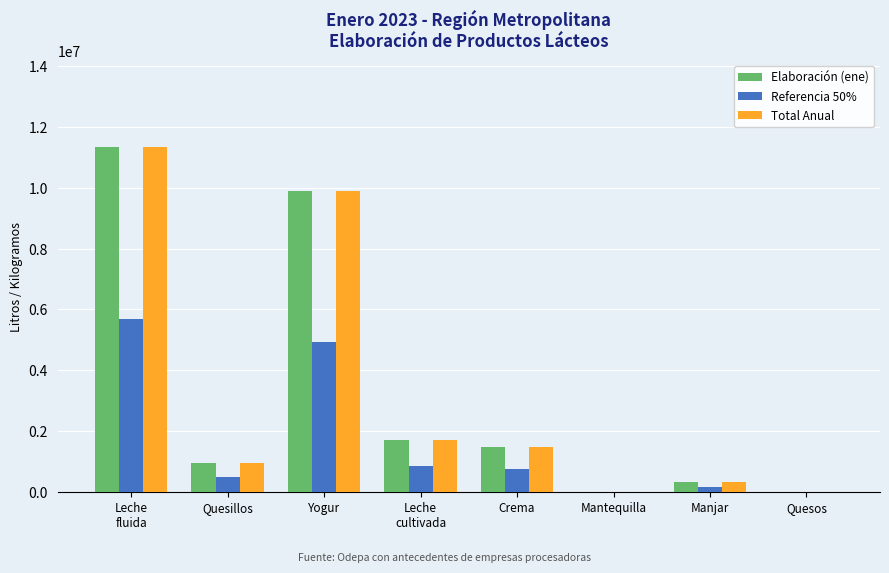

What is the total value across all series at Quesillos?

2356450.0